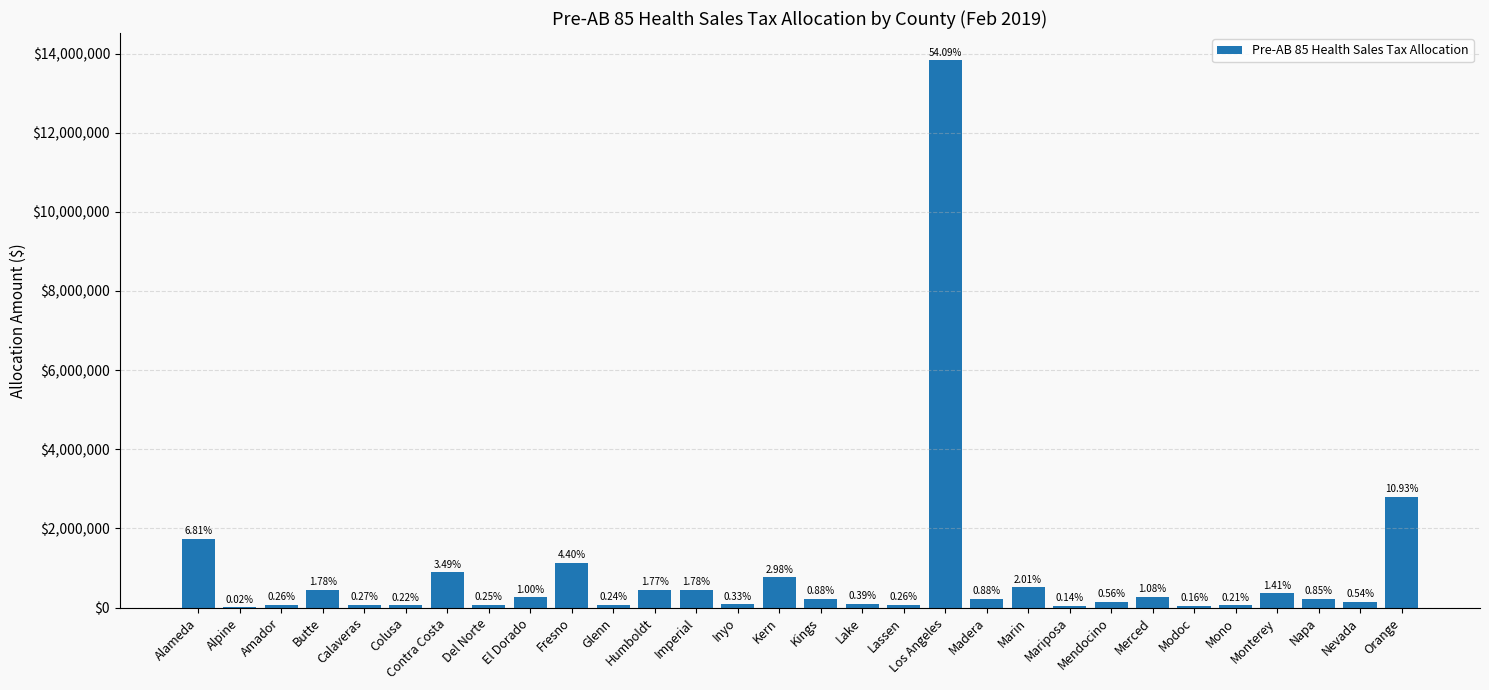

Are the bars horizontal?

No